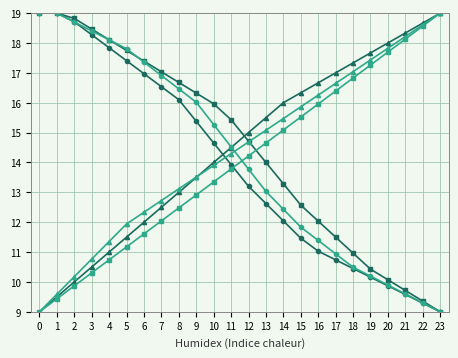

What is the maximum value shown in the chart?

19.0